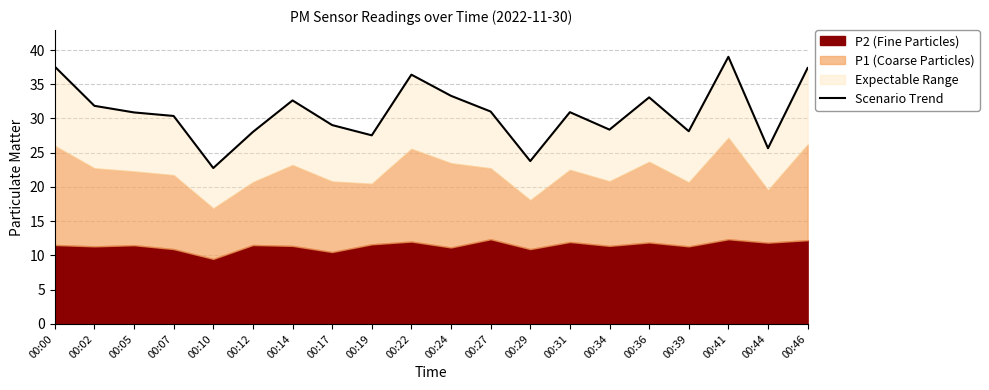

Rank the categories by value from highest to lowest.

00:41, 00:00, 00:46, 00:22, 00:24, 00:36, 00:14, 00:02, 00:27, 00:31, 00:05, 00:07, 00:17, 00:34, 00:39, 00:12, 00:19, 00:44, 00:29, 00:10